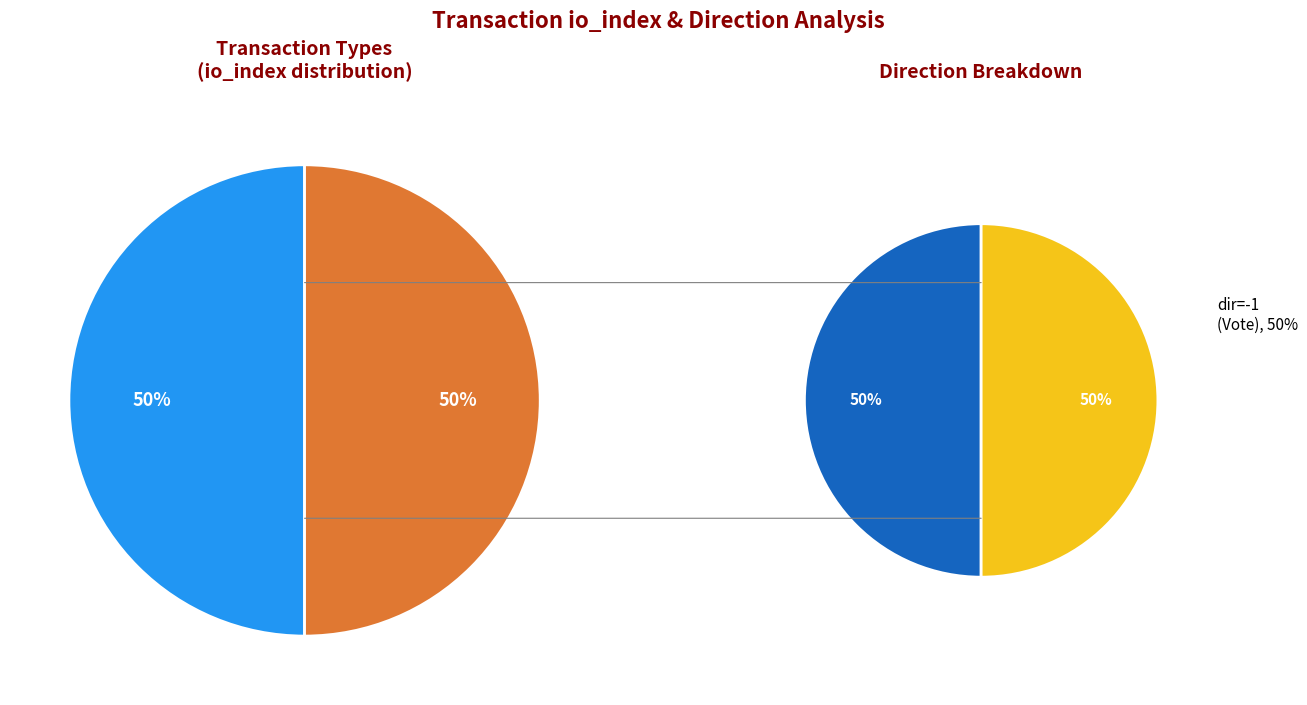

To the nearest percent, what is the average slice percentage?

50%